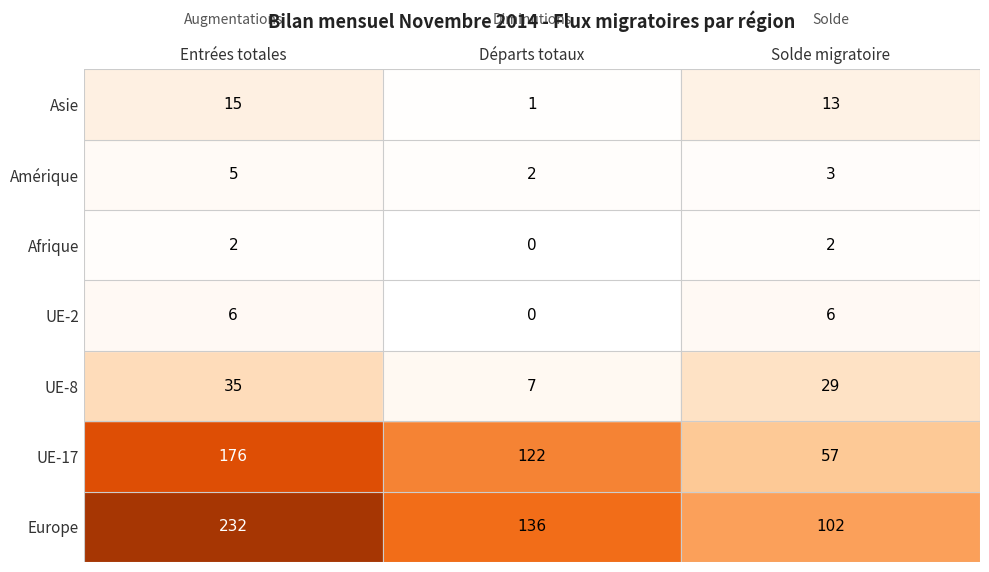

What is the greatest value displayed?

232